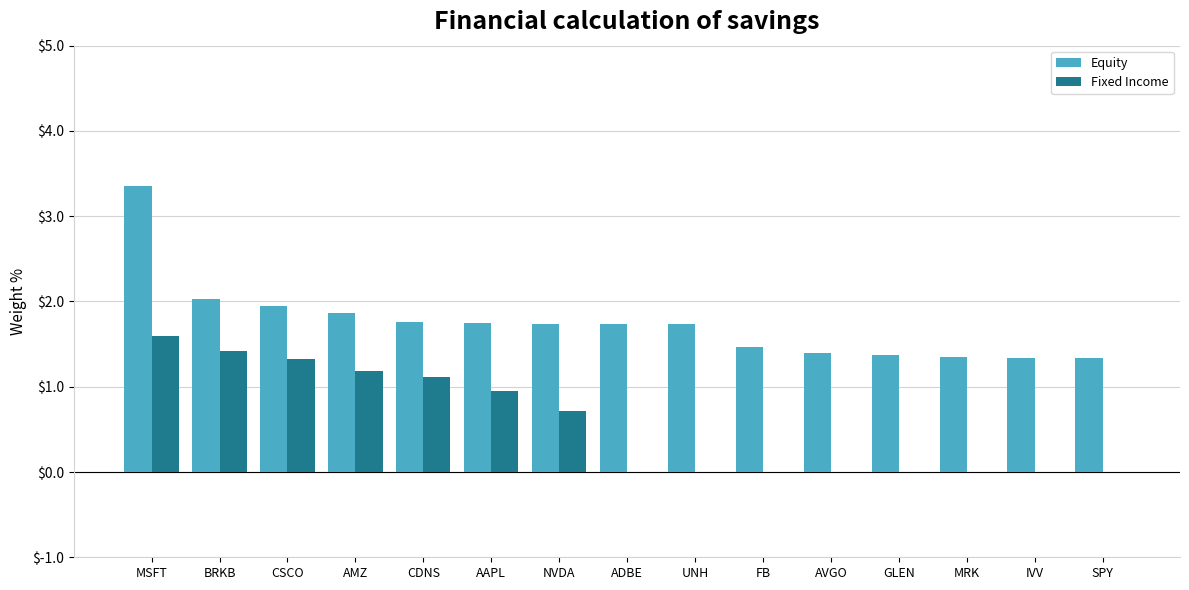

What is the highest value of the Fixed Income series?

1.6